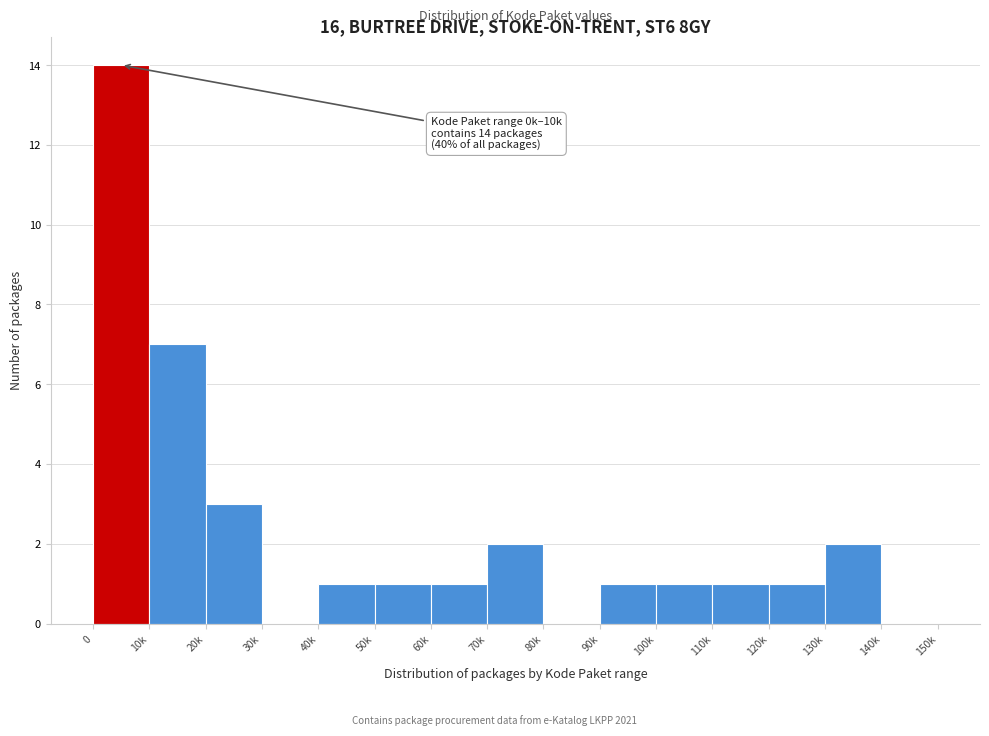

Reading left to right, what are all the values shown in this chart?

0=14	10k=7	20k=3	30k=0	40k=1	50k=1	60k=1	70k=2	80k=0	90k=1	100k=1	110k=1	120k=1	130k=2	140k=0